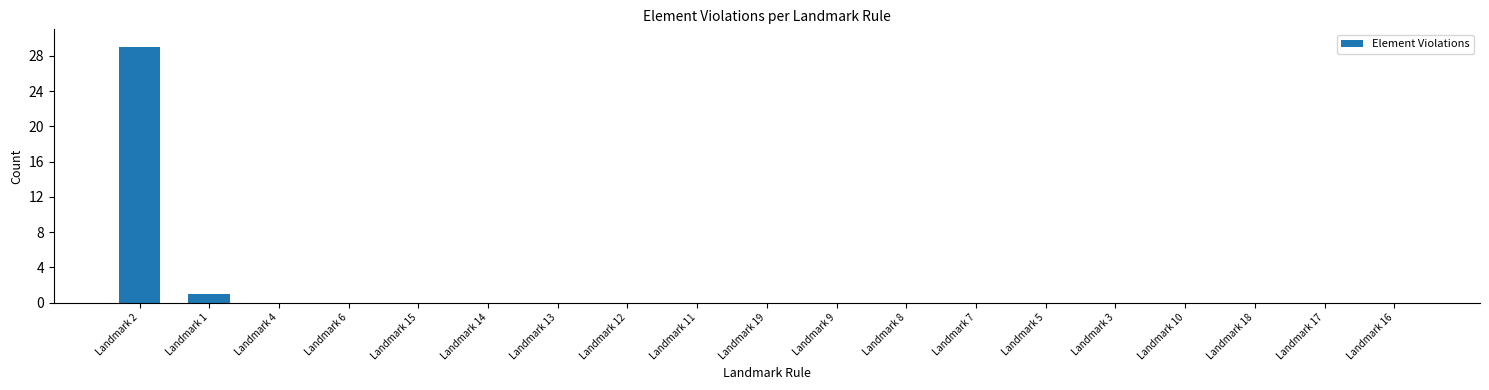

Reading right to left, list all the values displayed in this chart.

Landmark 16=0	Landmark 17=0	Landmark 18=0	Landmark 10=0	Landmark 3=0	Landmark 5=0	Landmark 7=0	Landmark 8=0	Landmark 9=0	Landmark 19=0	Landmark 11=0	Landmark 12=0	Landmark 13=0	Landmark 14=0	Landmark 15=0	Landmark 6=0	Landmark 4=0	Landmark 1=1	Landmark 2=29